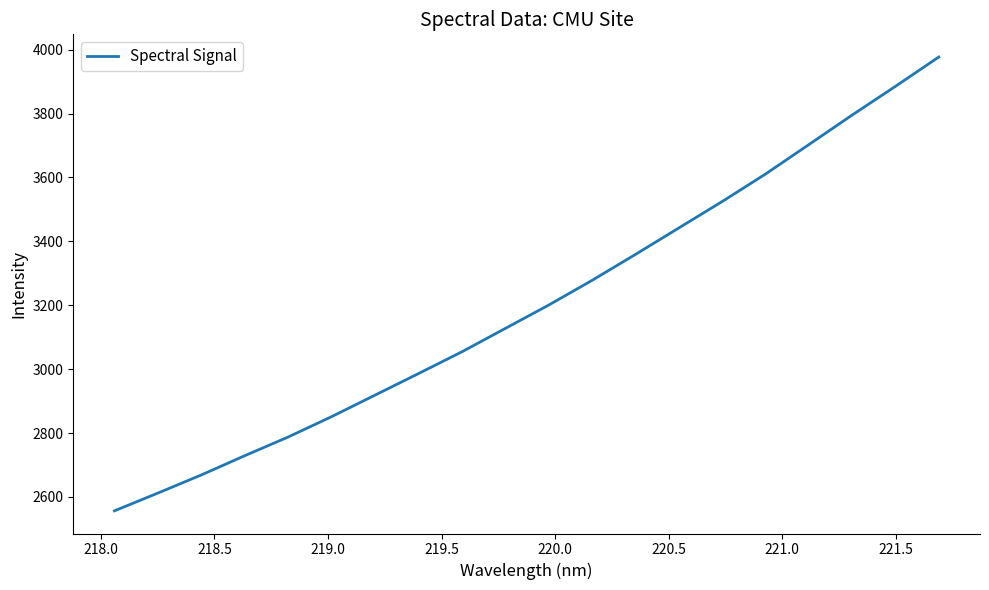

What is the difference between the maximum and minimum values?

1420.5